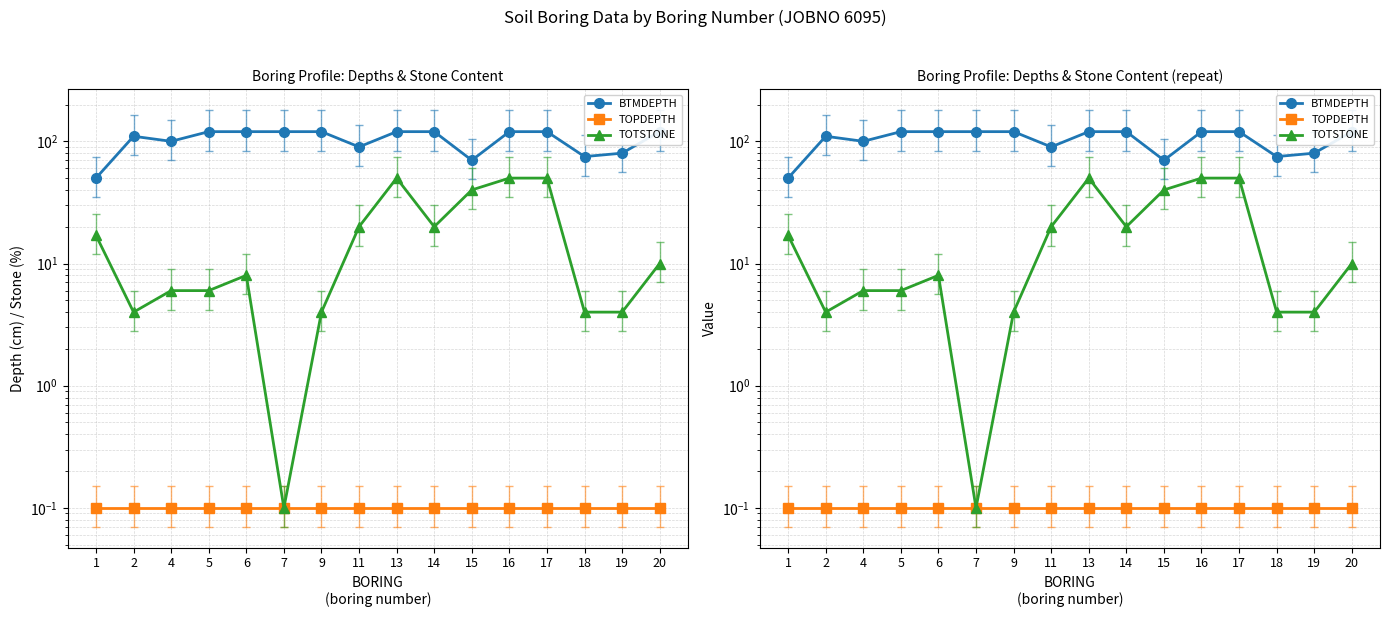

What is the difference between the second highest and minimum values in the BTMDEPTH series?

70.0